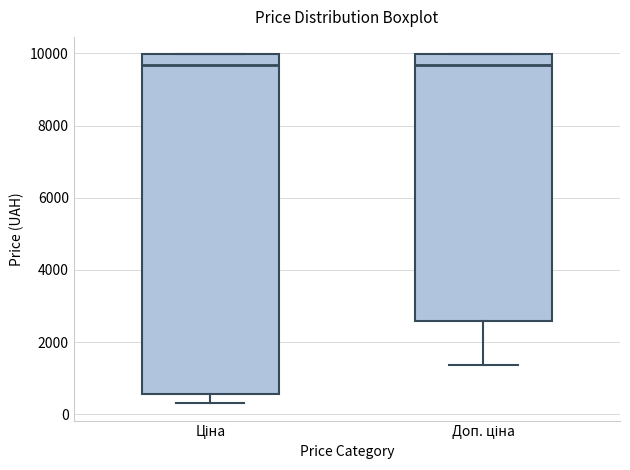

Which box is the tallest, from its lower edge to its upper edge?

Ціна